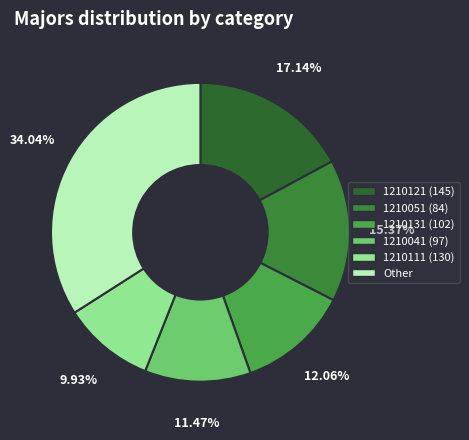

Count the number of slices in the pie.

6